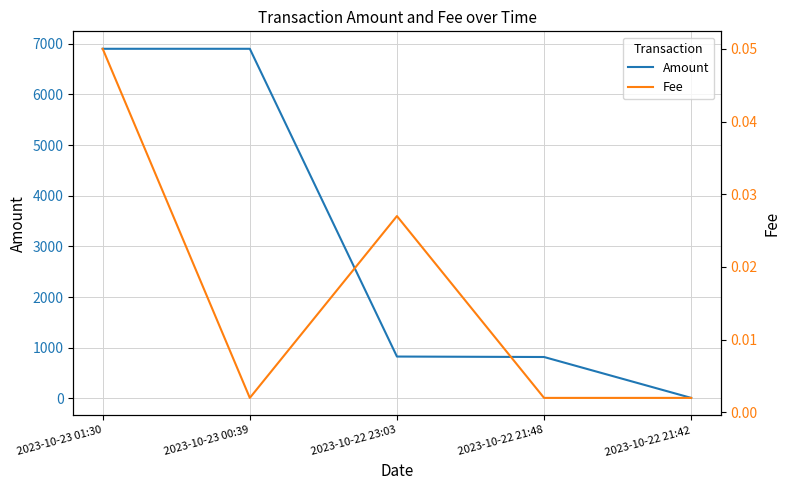

Reading left to right, transcribe all the data shown in this chart.

Amount: 2023-10-23 01:30=6899.9	2023-10-23 00:39=6900.0	2023-10-22 23:03=826.0	2023-10-22 21:48=817.0	2023-10-22 21:42=10.0
Fee: 2023-10-23 01:30=0.1	2023-10-23 00:39=0.0	2023-10-22 23:03=0.0	2023-10-22 21:48=0.0	2023-10-22 21:42=0.0